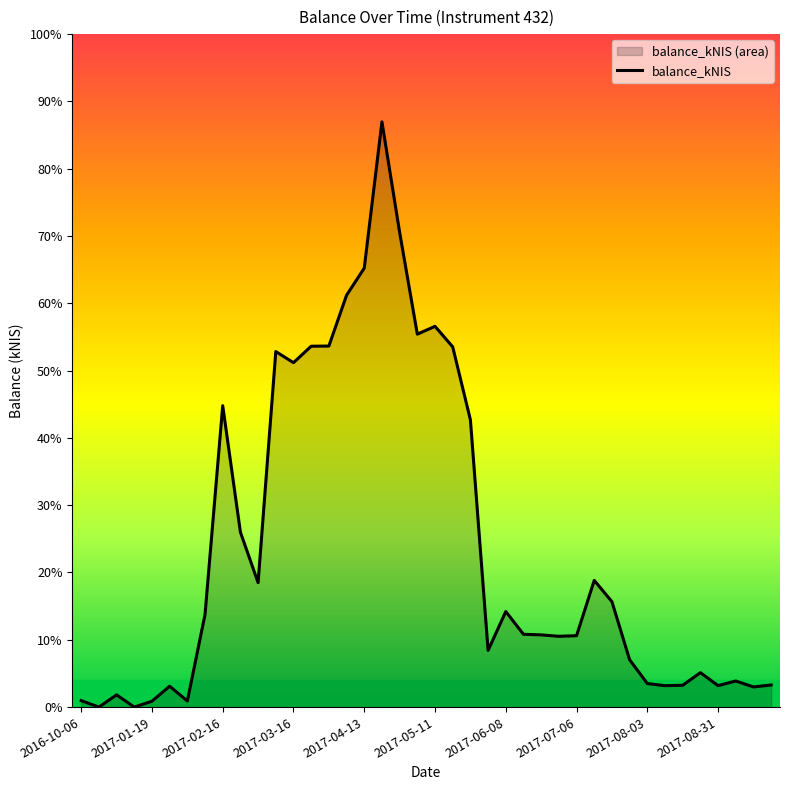

True or false: the data shows 139.4 at 11.

False